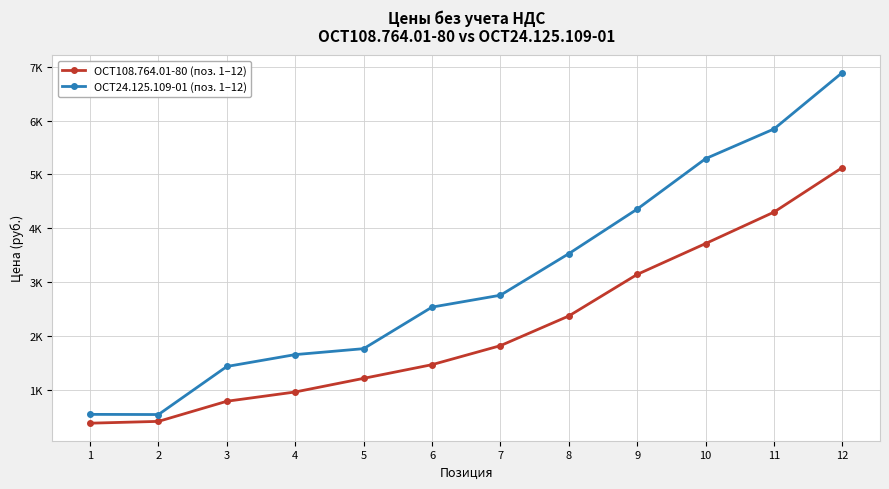

What are all the series names shown in the legend?

ОСТ108.764.01-80 (поз. 1–12), ОСТ24.125.109-01 (поз. 1–12)